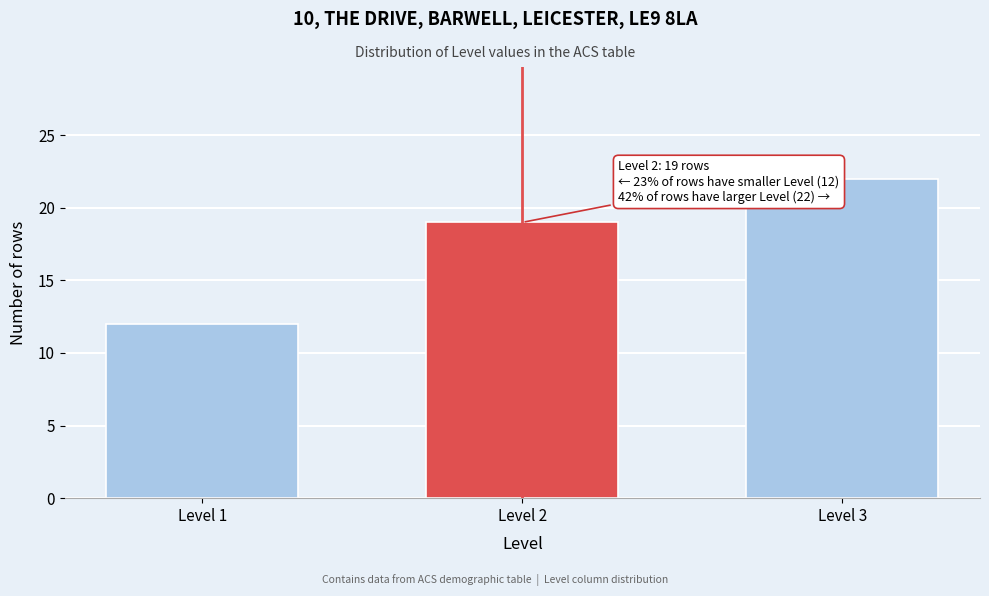

Reading left to right, extract all data points from this chart.

12	19	22